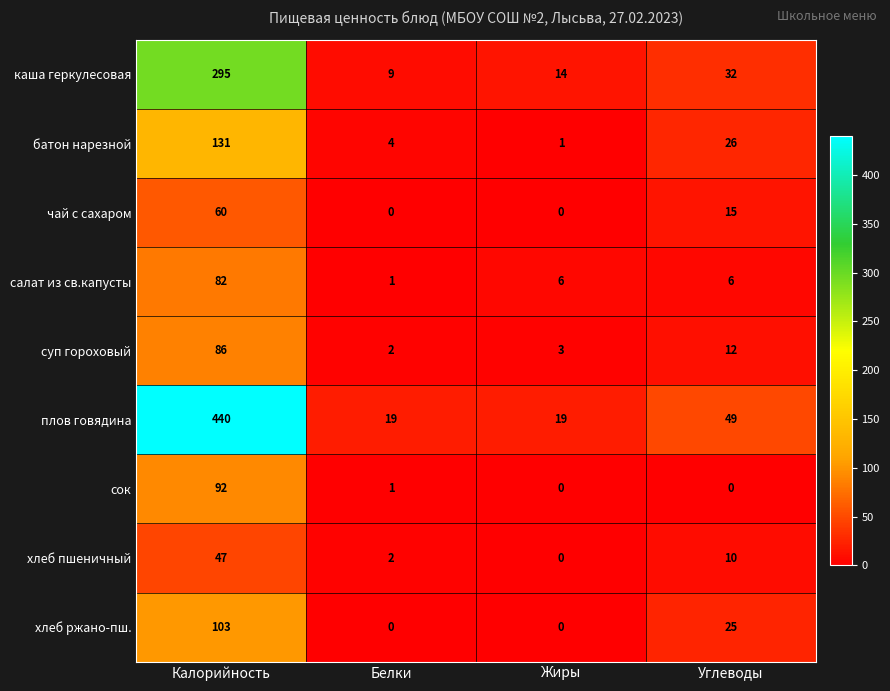

What value does the каша геркулесовая series have at Калорийность?

295